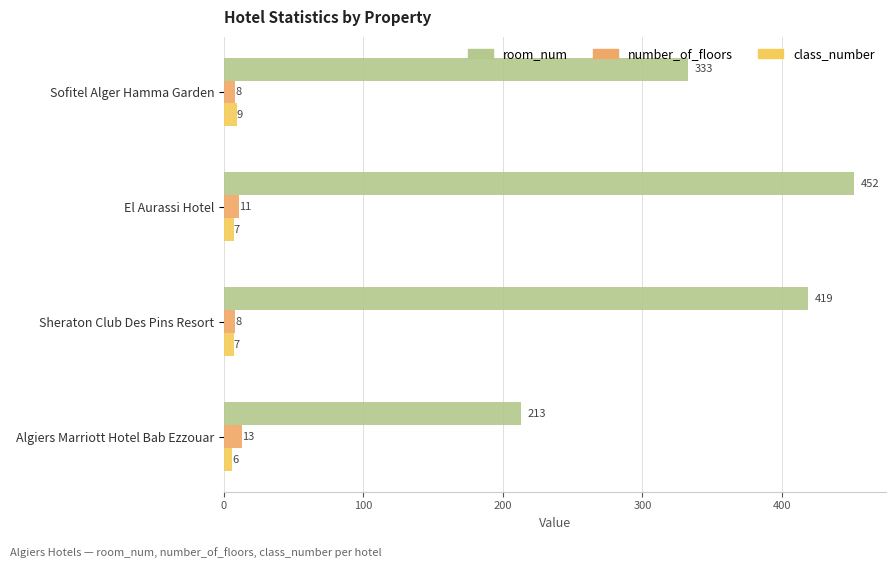

How many data points in class_number are less than 7?

1